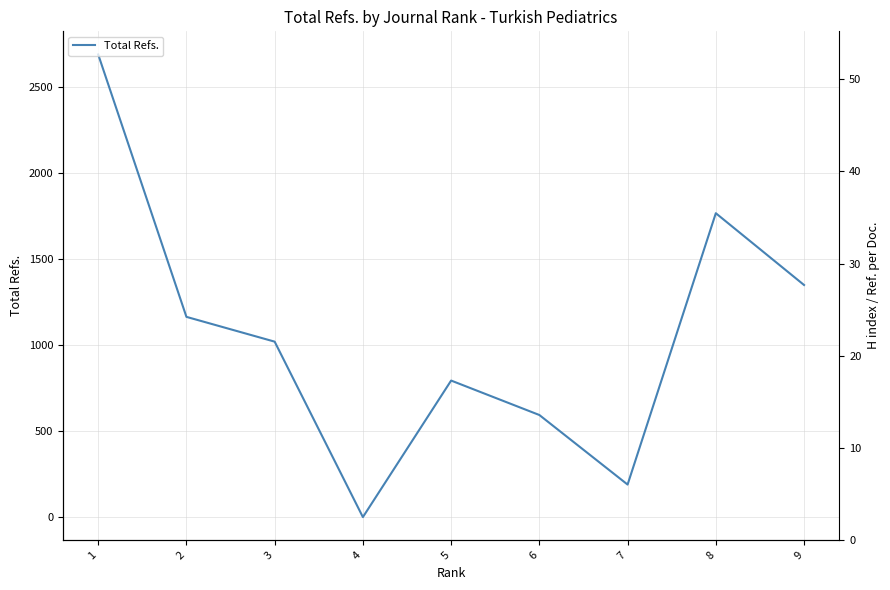

Is it true that H index equals 2 at 7?

False